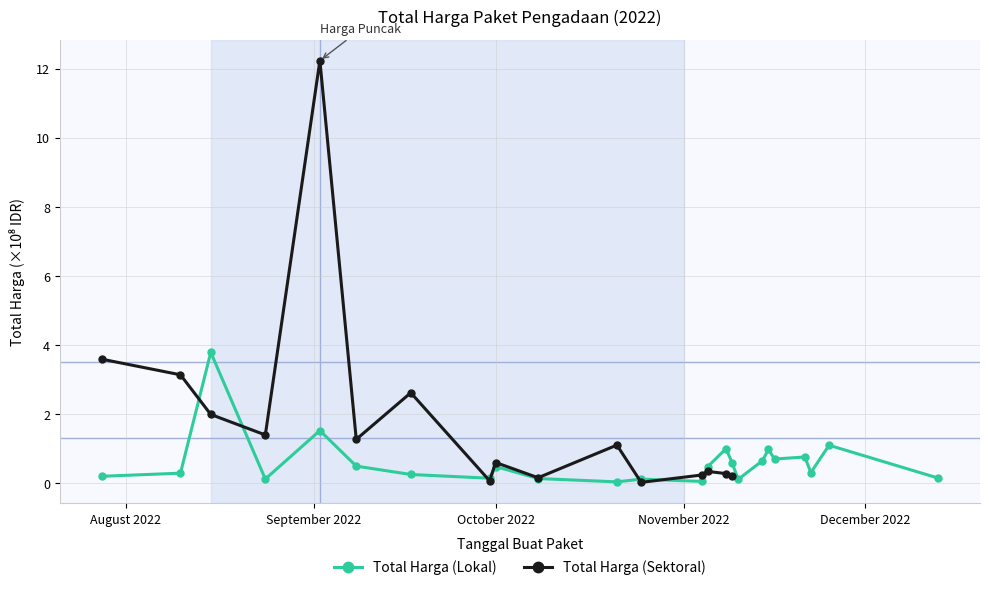

What is the value of the Total Harga (Lokal) point at the 22nd from the left?

0.3